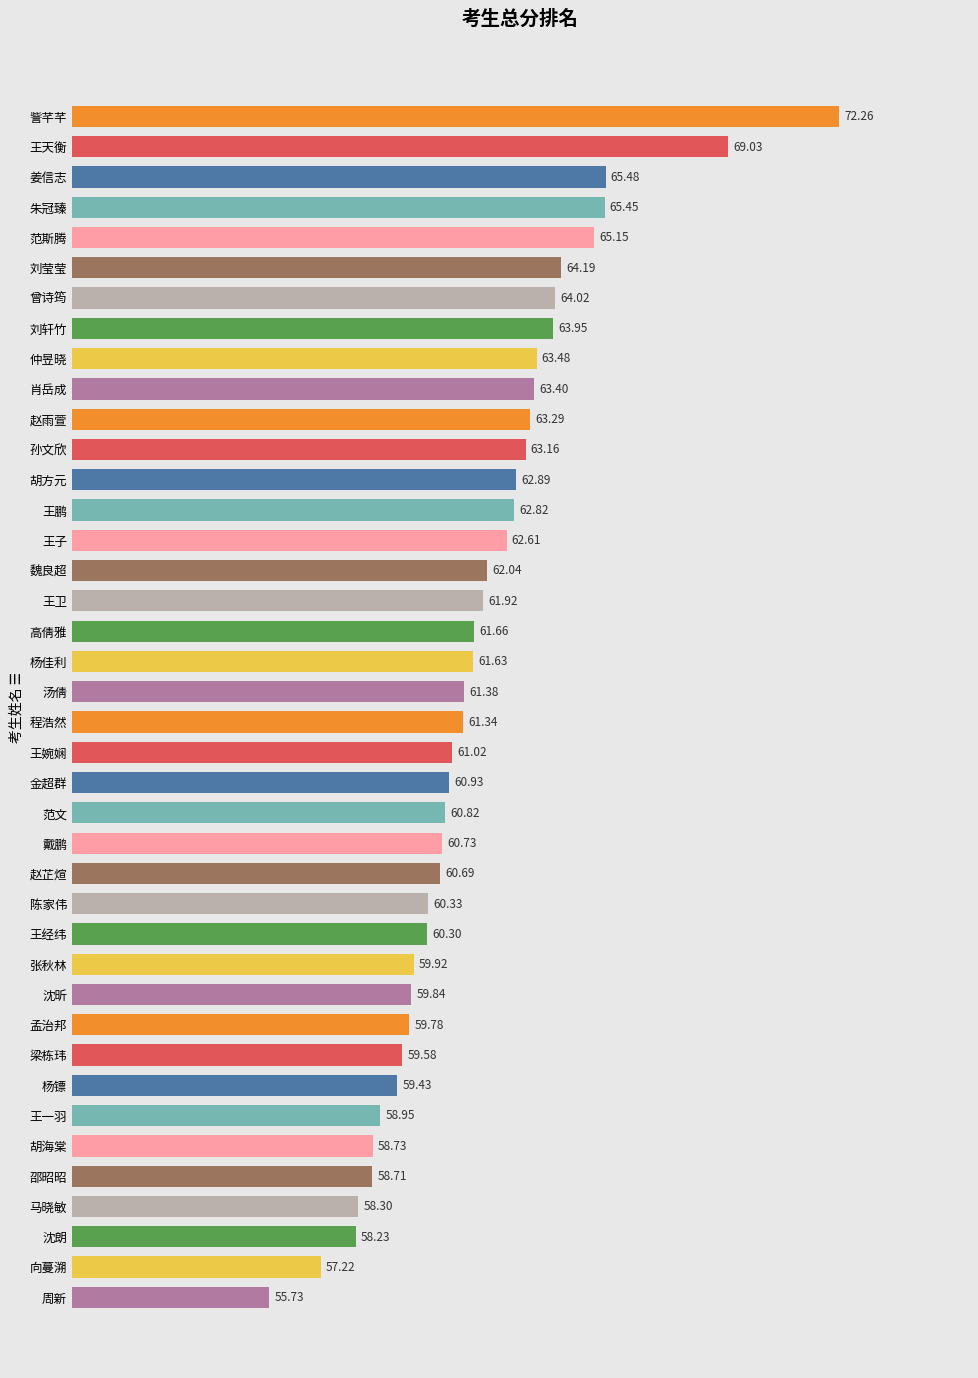

Which category has the lowest value across all series?

周新